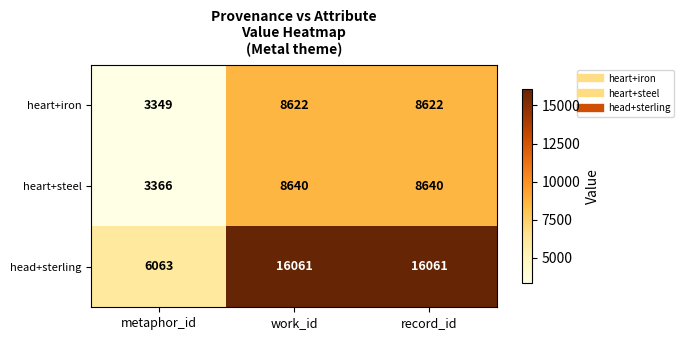

Which series has the largest total across all categories?

head+sterling